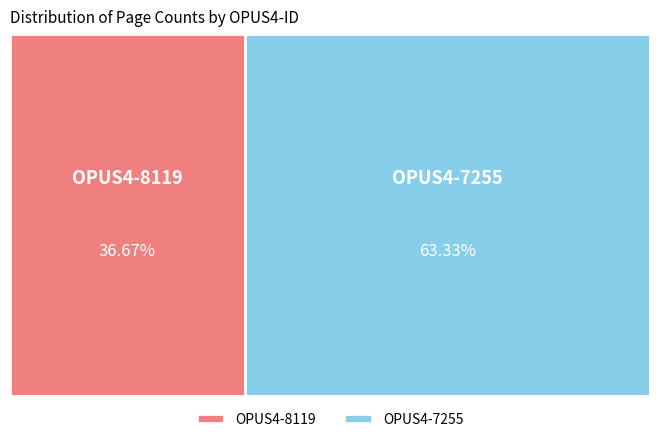

What is the smallest slice in the pie chart?

OPUS4-8119